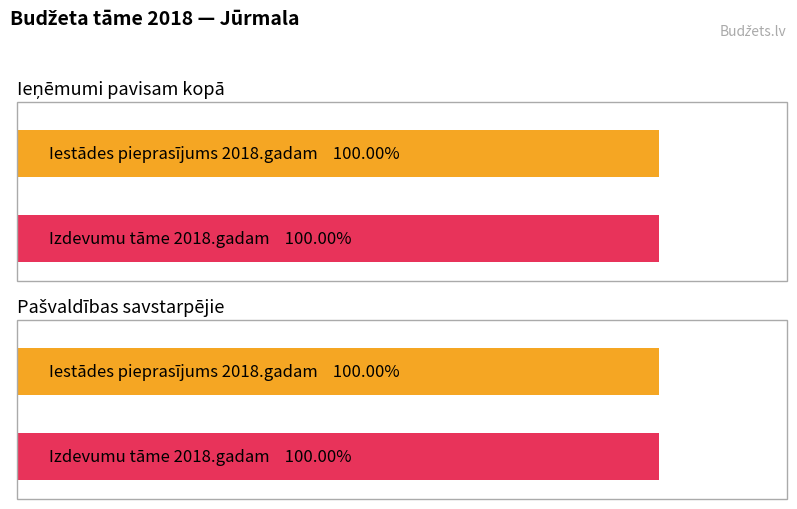

List the series in order of their peak value, lowest first.

Iestādes pieprasījums 2018.gadam (Kopā), Izdevumu tāme 2018.gadam (Kopā)